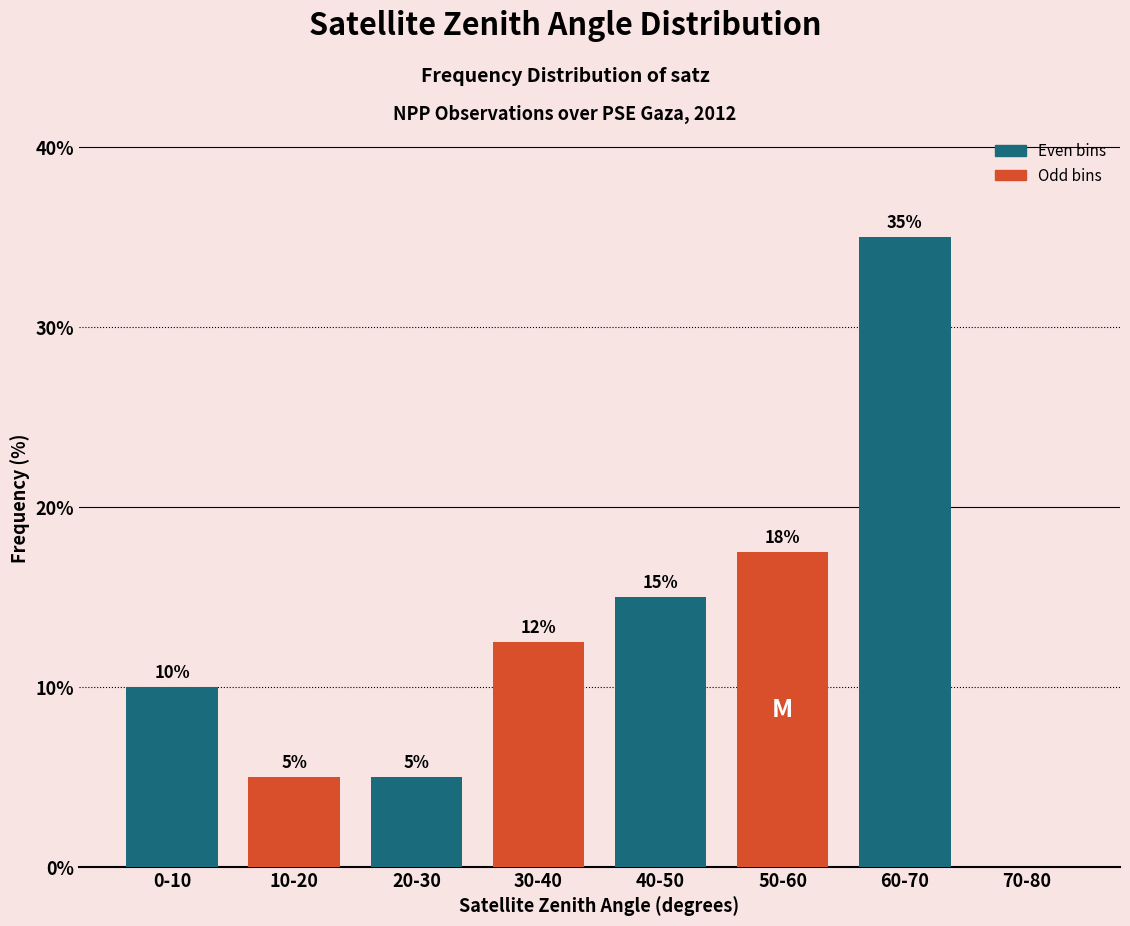

What is the ratio of the value at 30-40 to the value at 40-50?

0.8